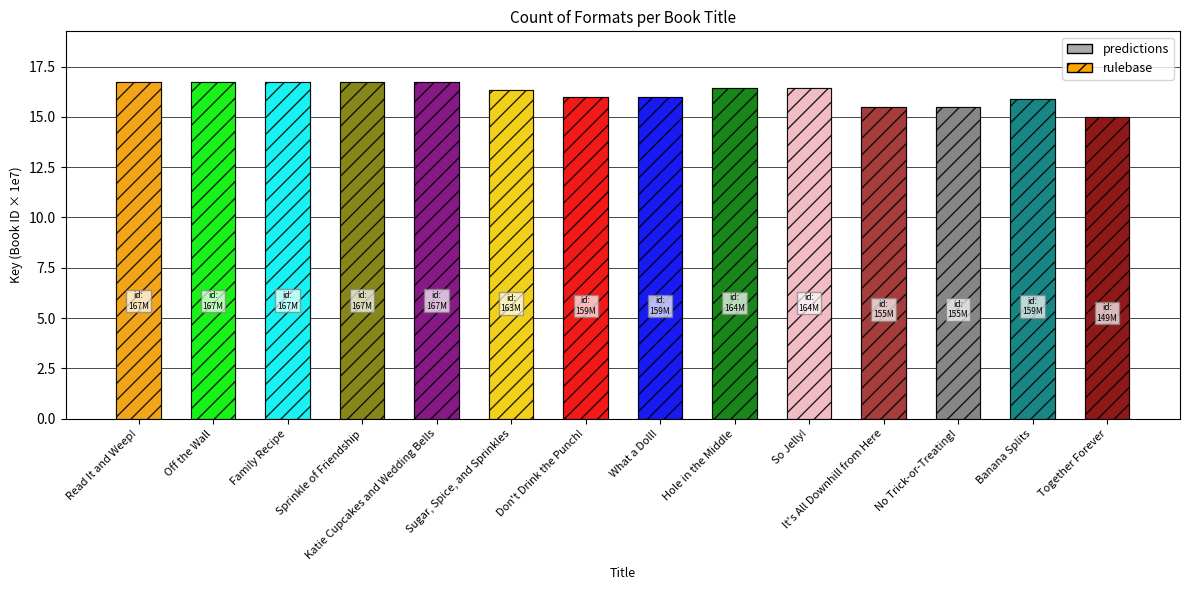

What is the change in value from Off the Wall to Don't Drink the Punch!?

-0.7